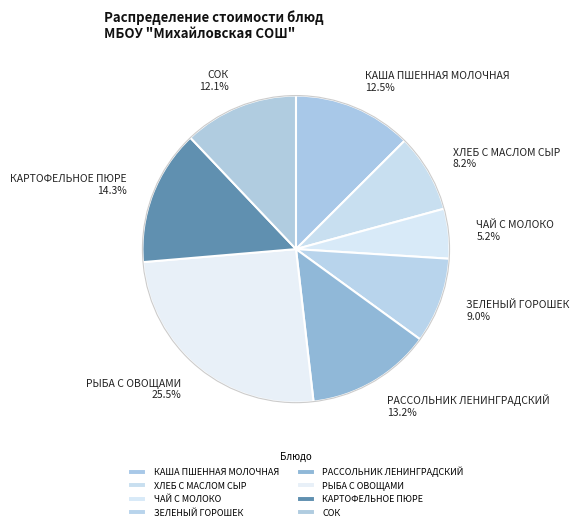

What is the largest slice in the pie chart?

РЫБА С ОВОЩАМИ